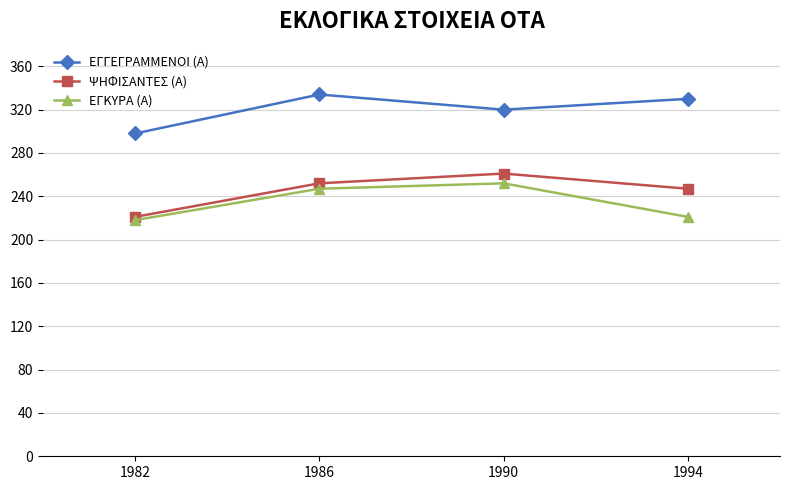

What is the difference between the second highest and minimum values in the ΕΓΚΥΡΑ (Α) series?

29